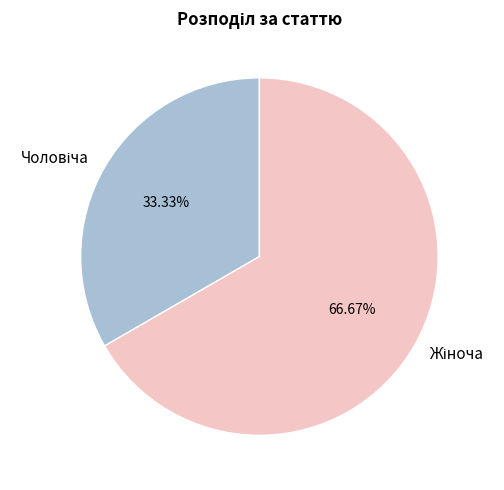

Is there a majority slice in this chart?

Yes